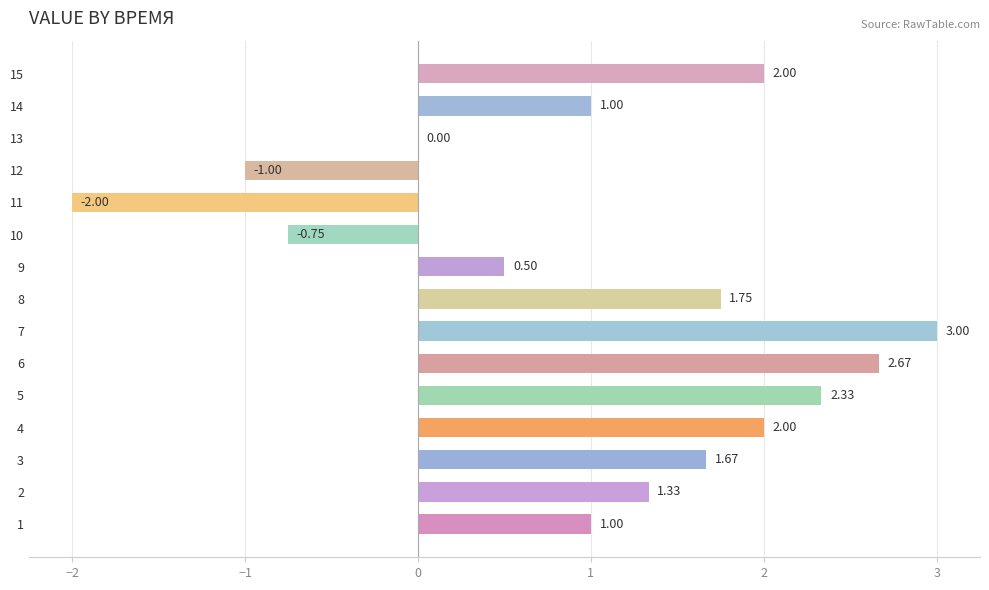

Which has a higher value, 3 or 7?

7